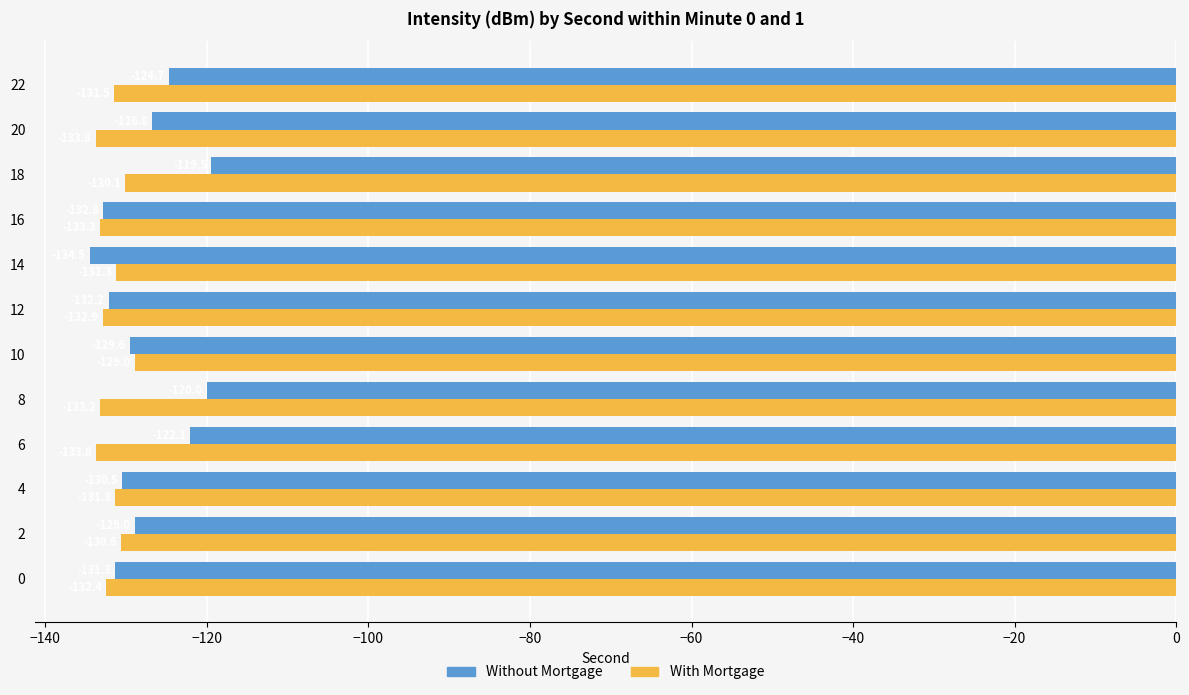

List the labels in order of Without Mortgage value, smallest first.

14, 16, 12, 0, 4, 10, 2, 20, 22, 6, 8, 18